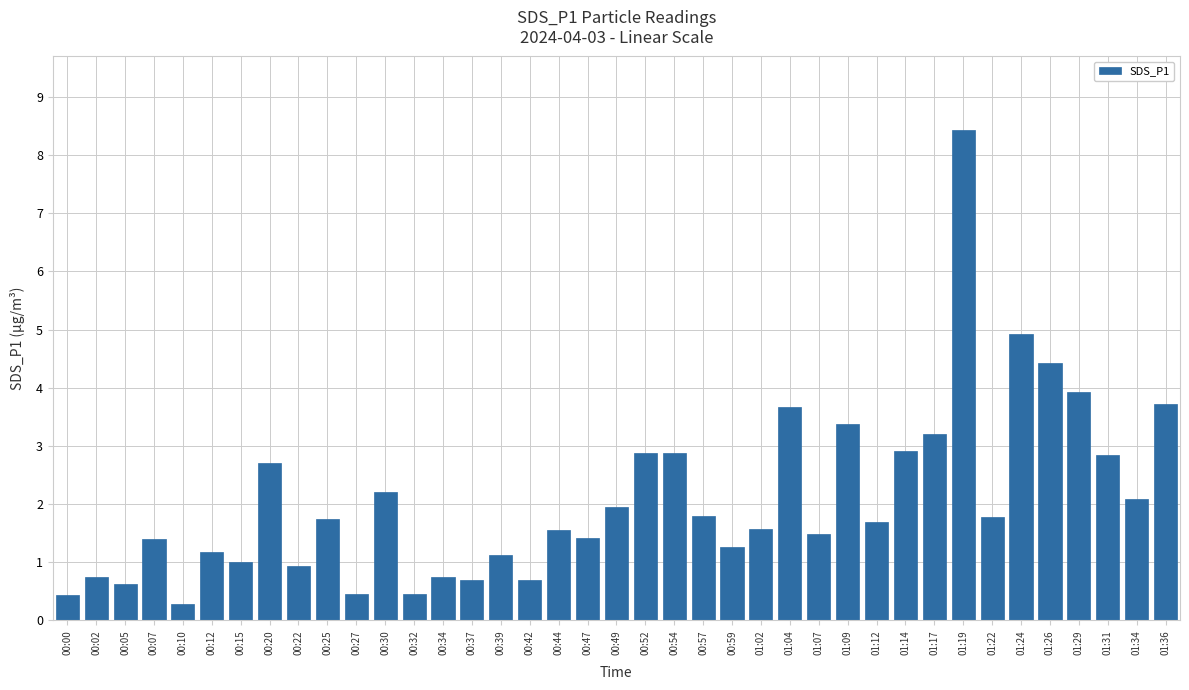

At which category does the chart reach its peak across all series?

01:19